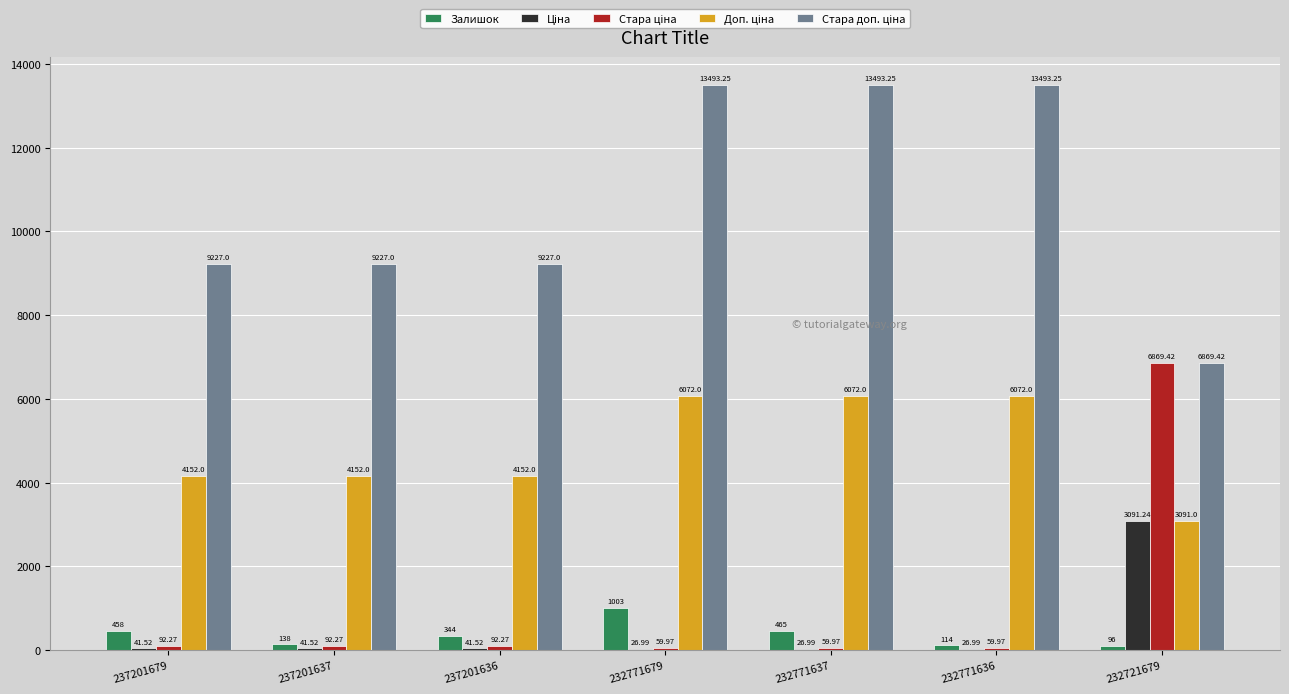

Does the chart contain stacked bars?

No